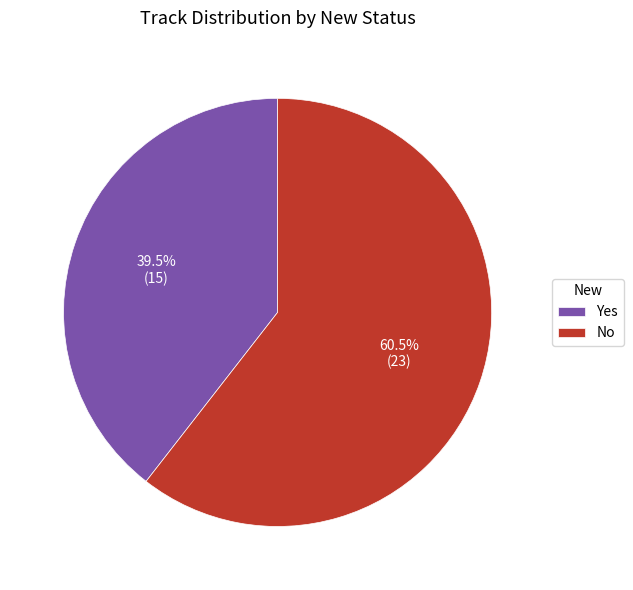

Which slice is the smallest?

Yes